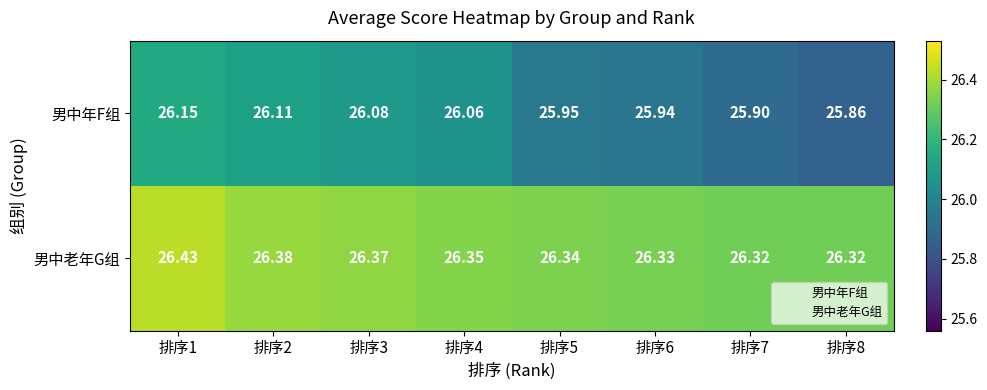

List the series in order of their overall mean, lowest first.

男中年F组, 男中老年G组